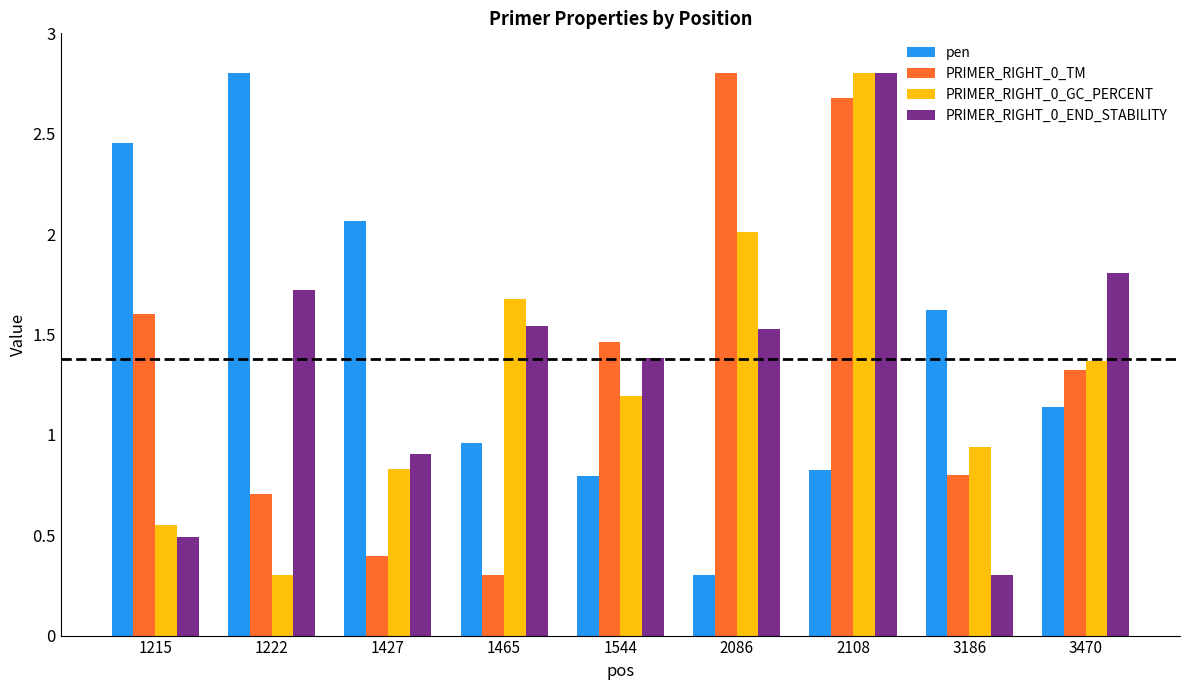

Is it true that pen equals 1.6 at 3186?

True